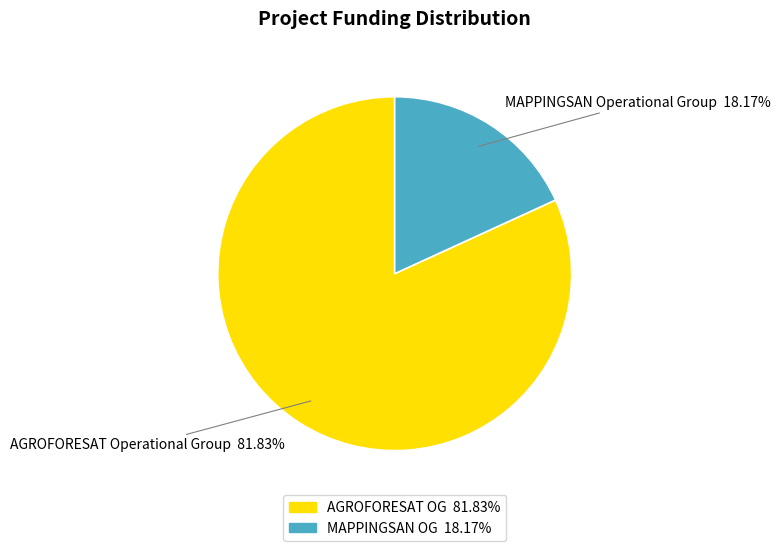

How many segments does this pie chart have?

2